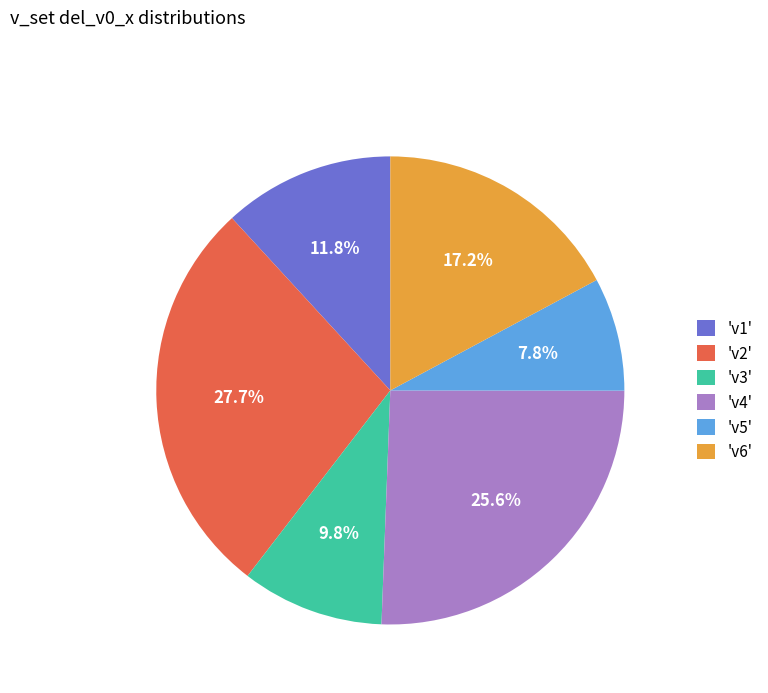

How much of the chart is everything except 'v1'?

88.2%